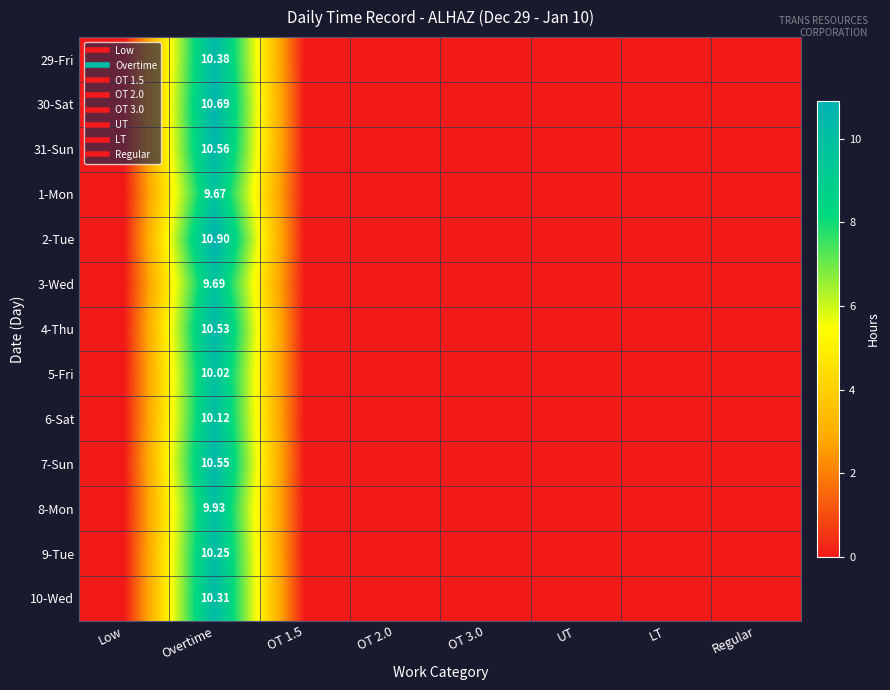

How many values in the 6-Sat series exceed 0?

1